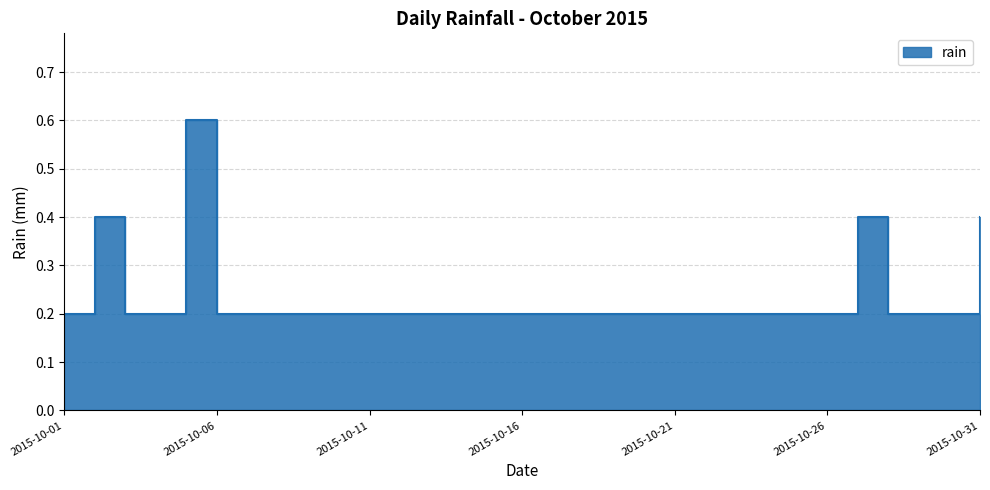

What is the value of the 26th point from the left?

0.2